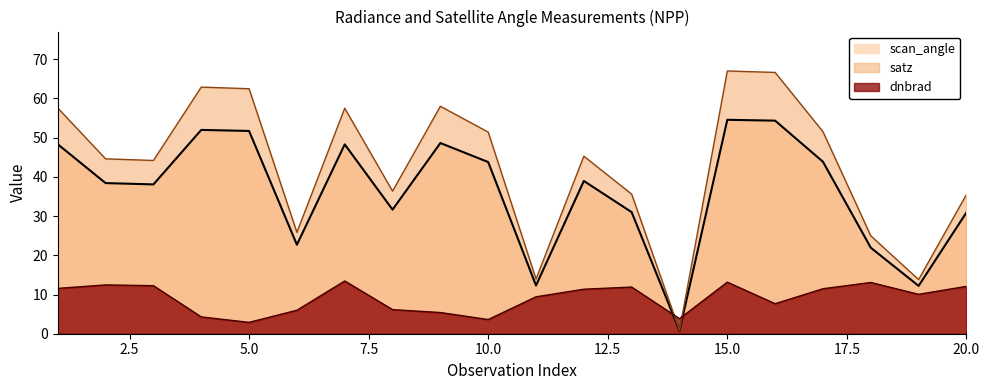

Is it true that scan_angle equals 48.3 at 1?

True